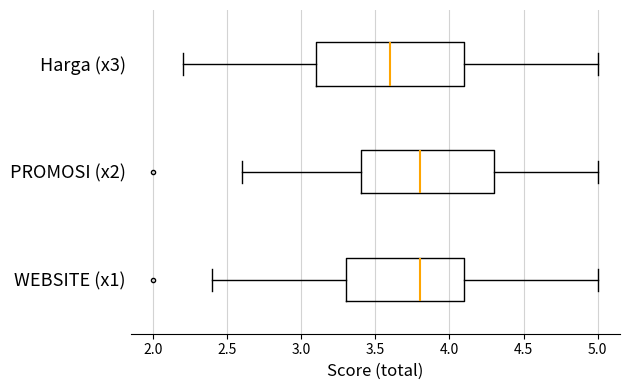

Which box is the widest, from its left edge to its right edge?

Harga (x3)